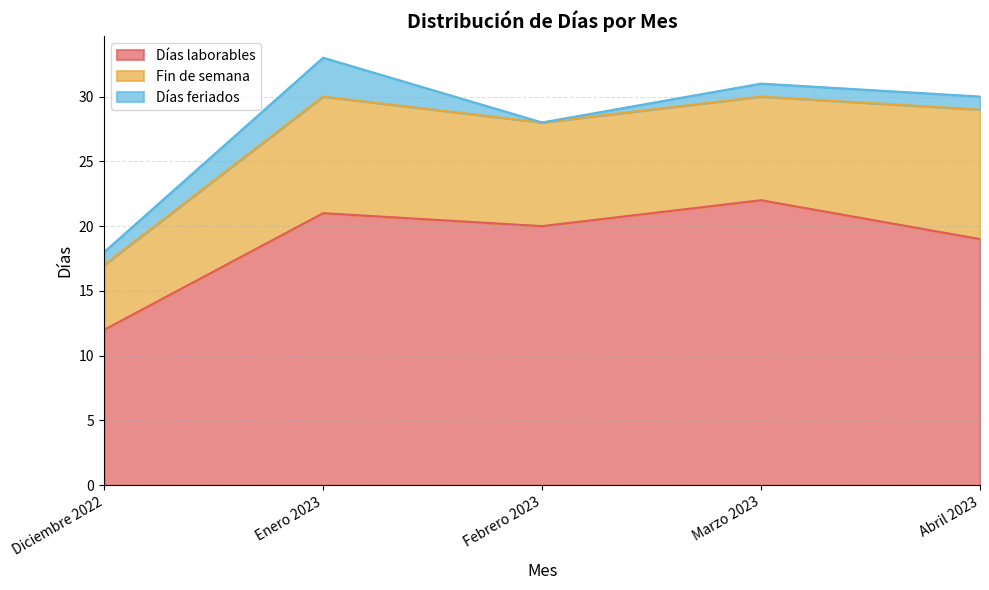

What is the sum of all Días laborables values?

94